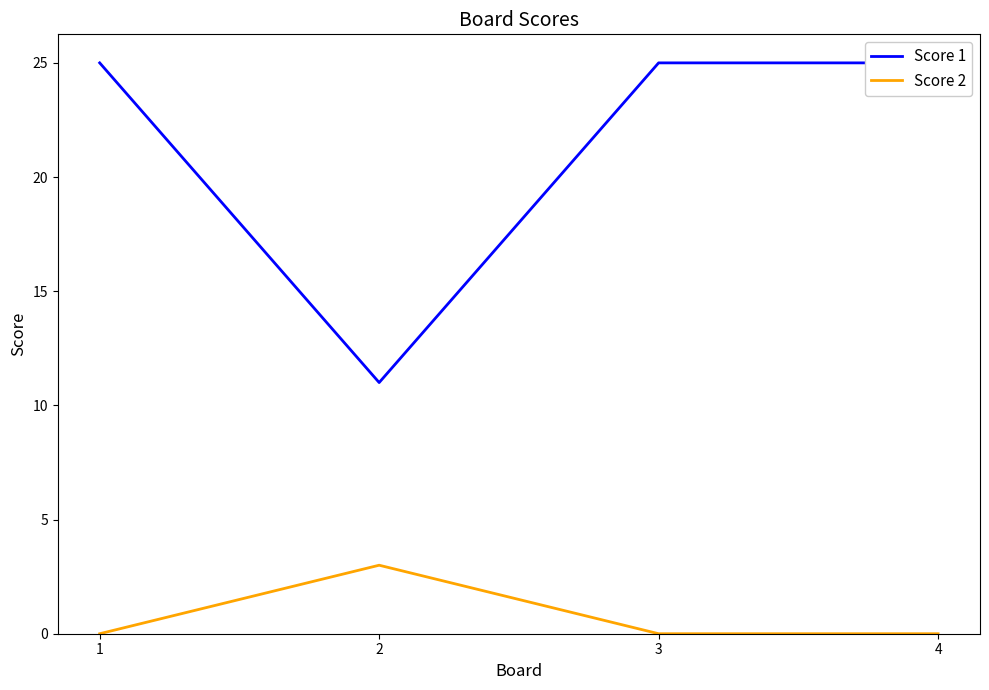

True or false: Score 2 has more than 0 interior local peaks.

True